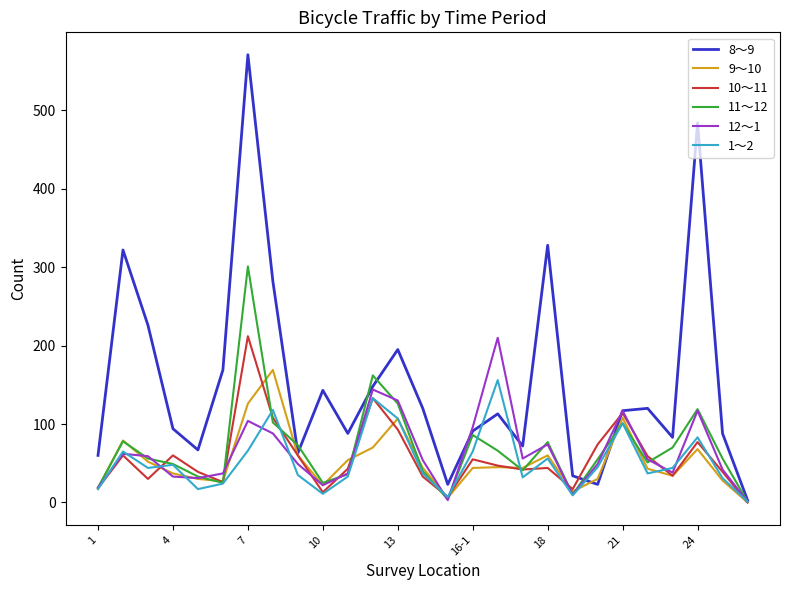

How many series are shown in this chart?

6